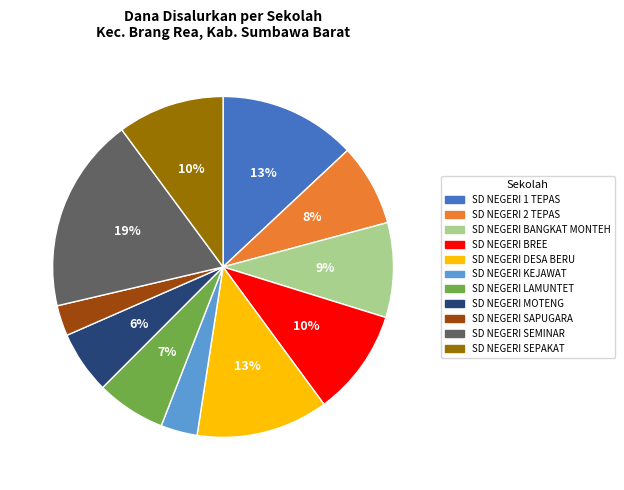

Which has a higher value, SD NEGERI SEPAKAT or SD NEGERI 1 TEPAS?

SD NEGERI 1 TEPAS